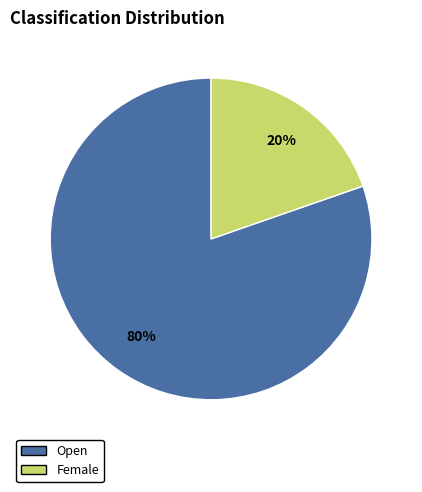

Combined, do Open and Female account for over 50%?

Yes